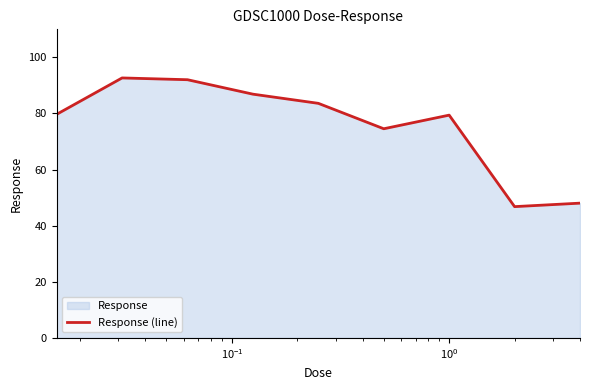

How many values exceed 79?

6